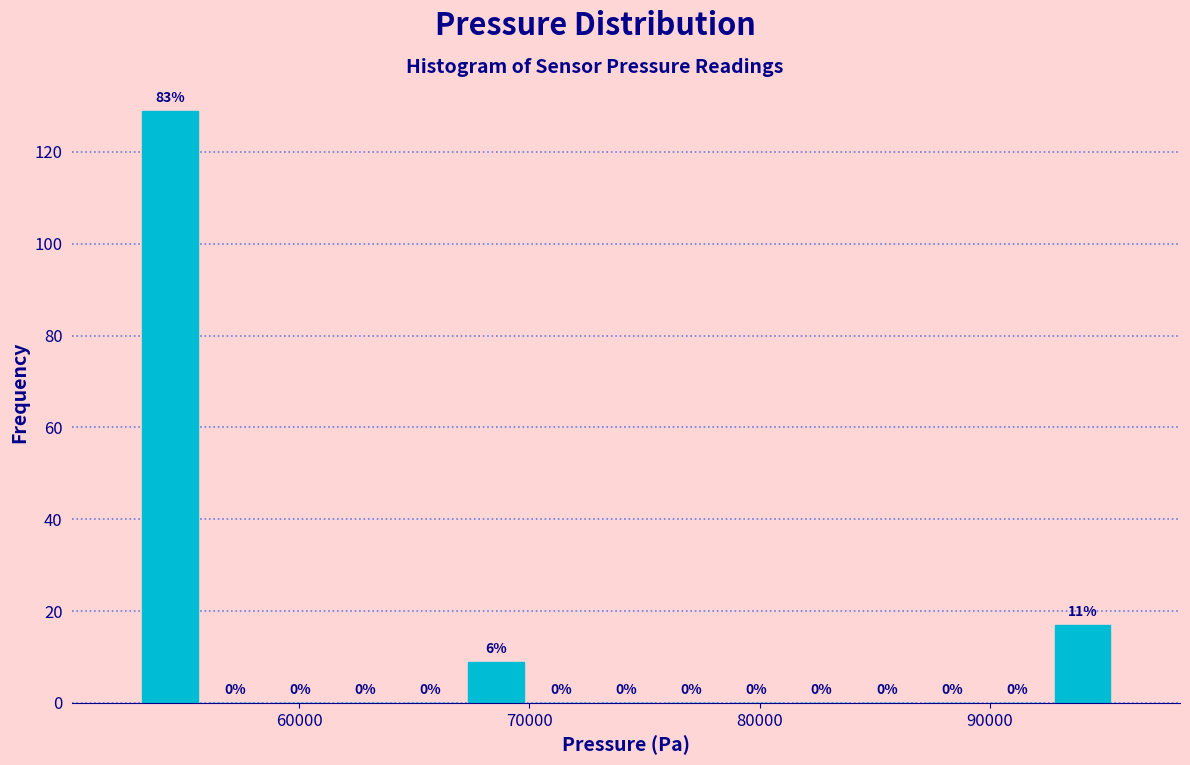

Read against the x-axis, roughly where is the centre of the tallest bar?

54000